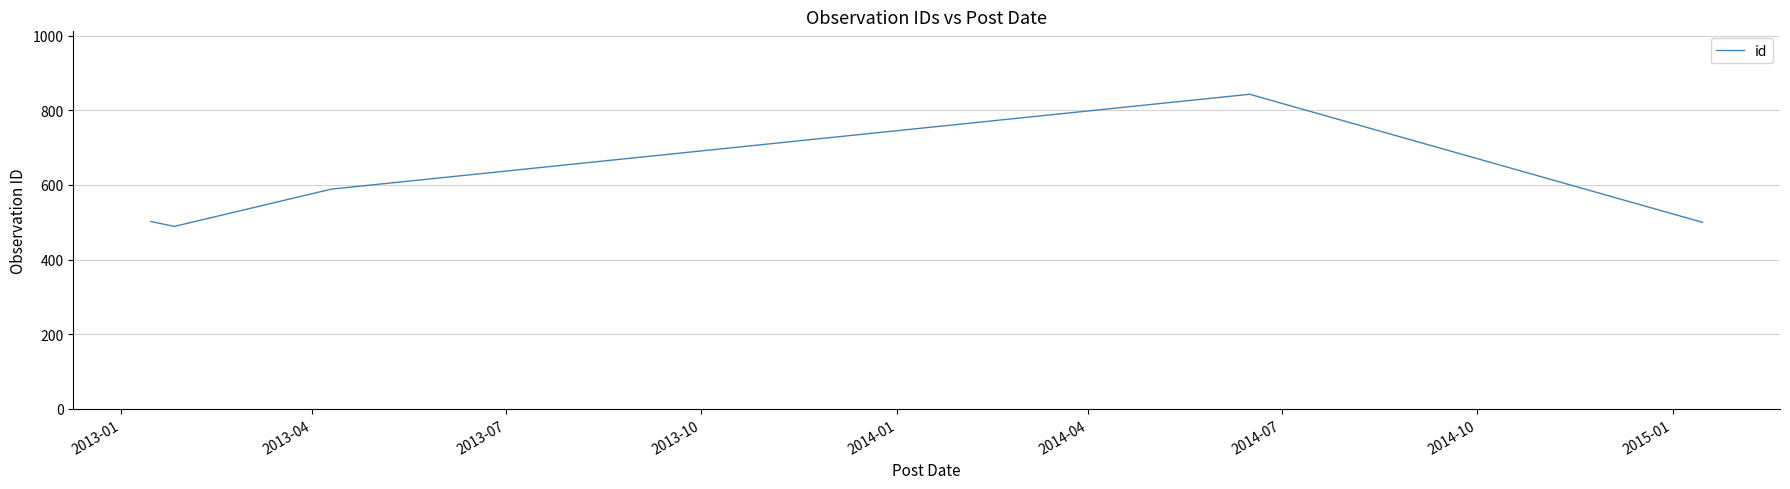

What is the maximum value shown in the chart?

843